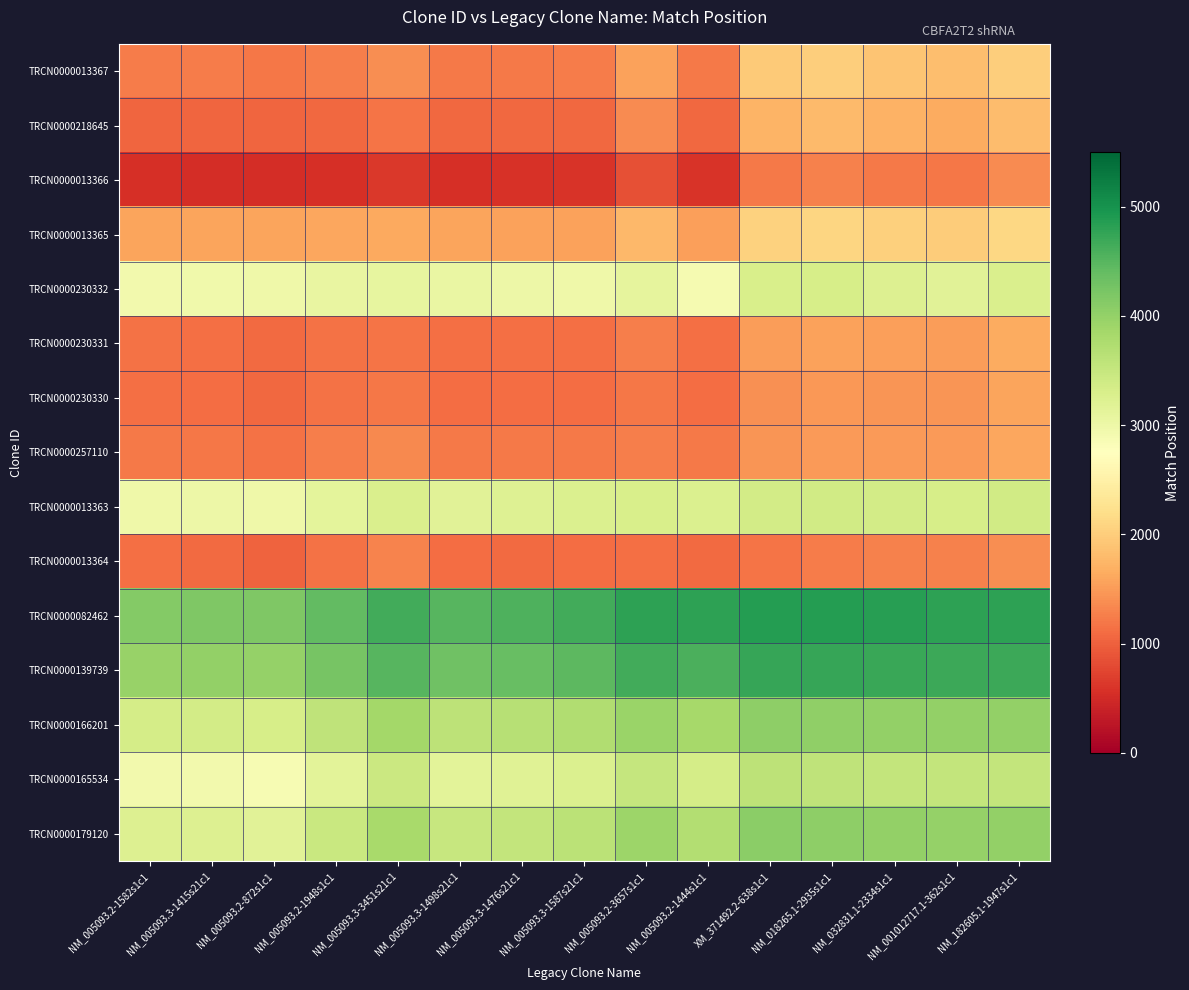

What is the smallest value displayed?

521.0